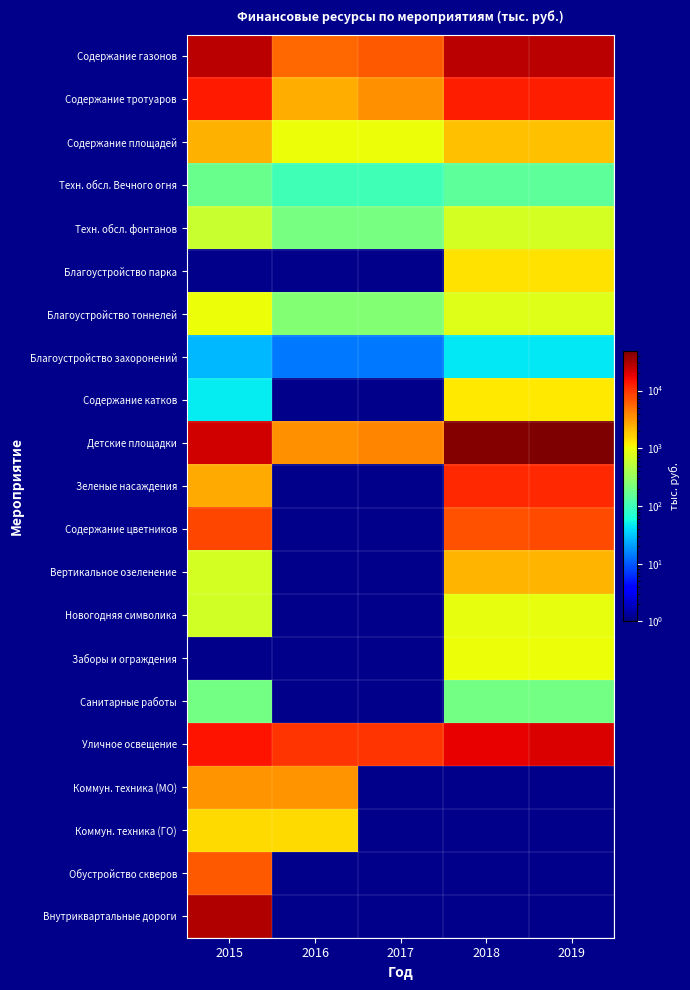

Which series changed the most between 2015 and 2019?

Внутриквартальные дороги